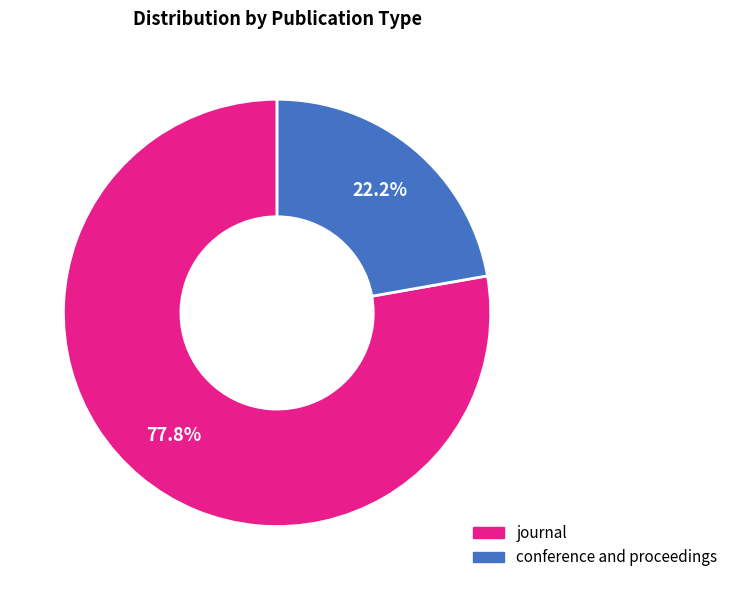

To the nearest percent, what portion does journal represent?

78%